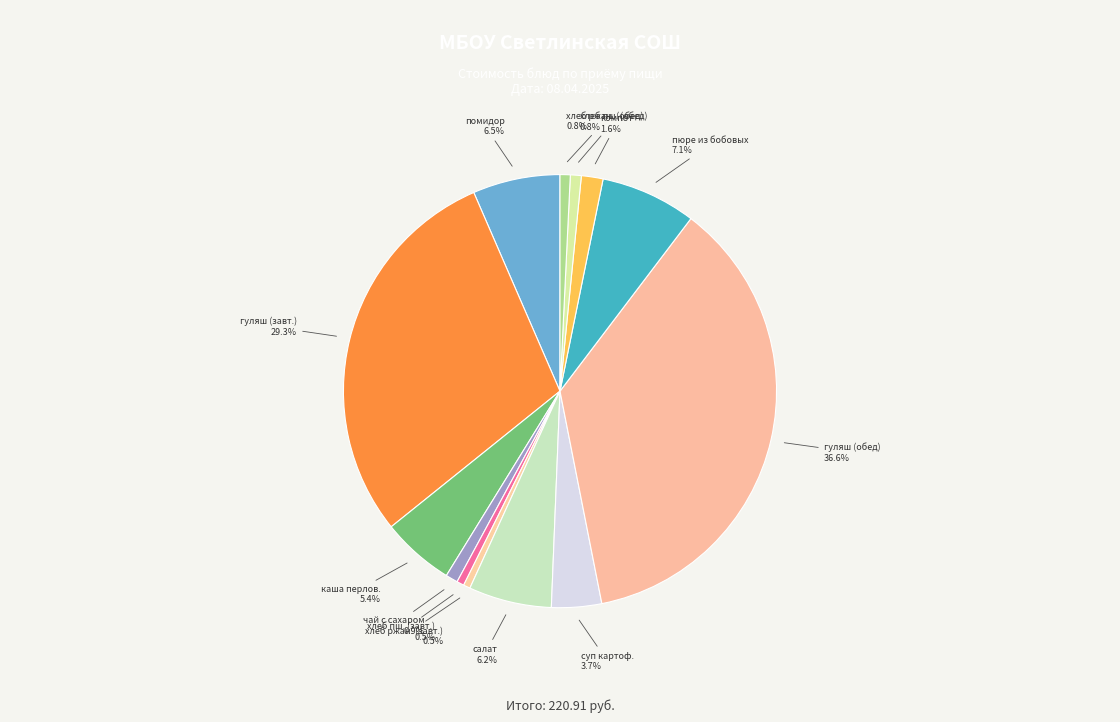

Which category has the biggest portion of the pie?

гуляш (обед)